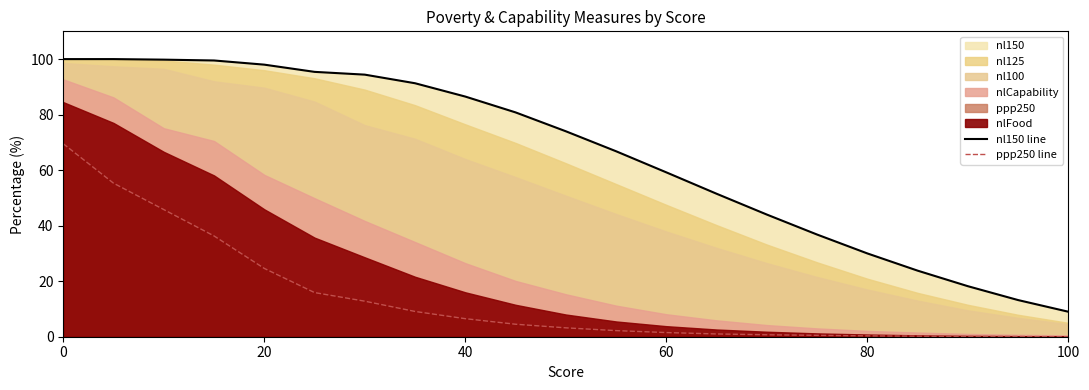

True or false: nl150 line and ppp250 line intersect in this chart.

False